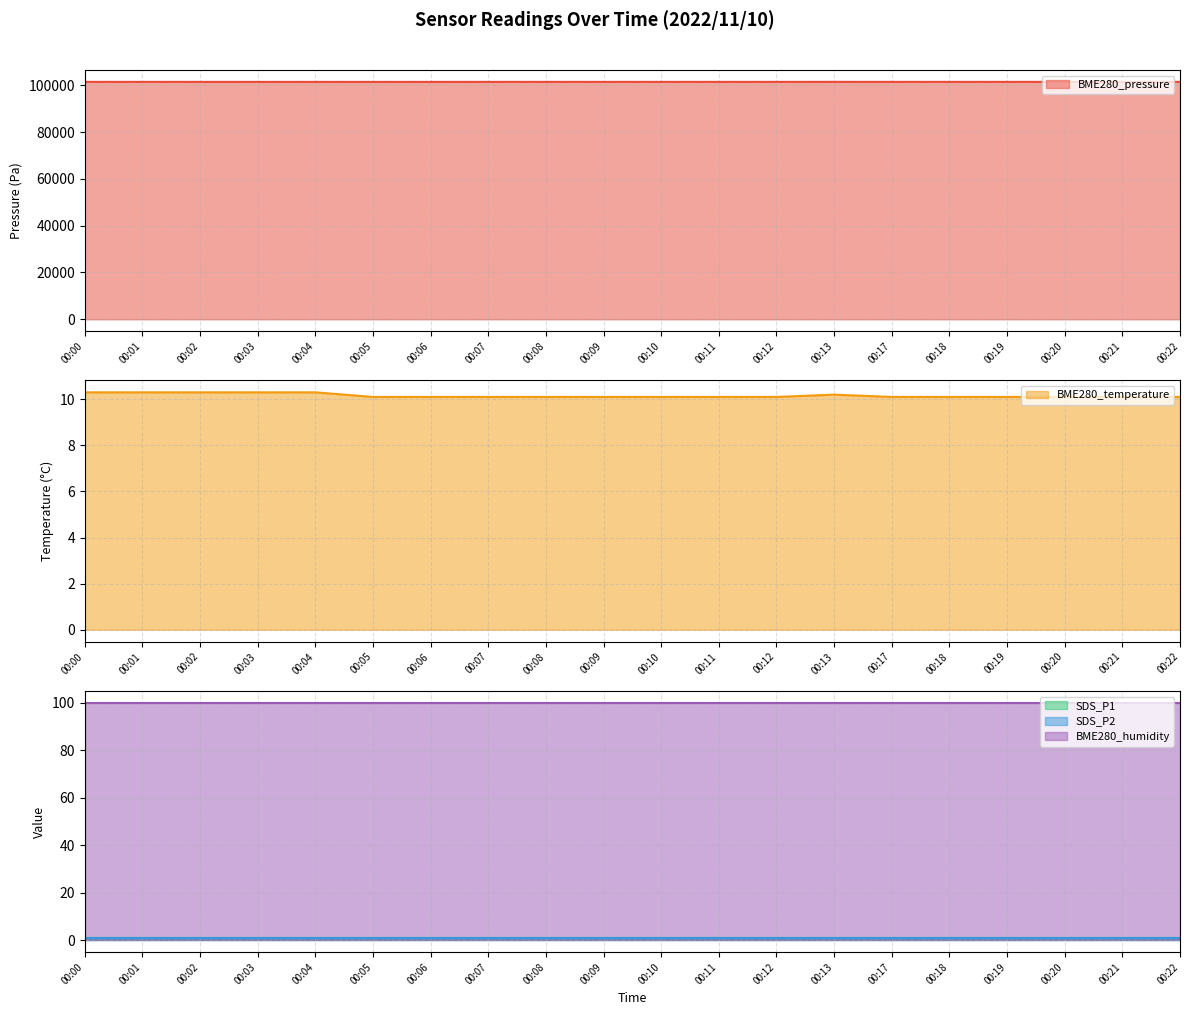

The value of BME280_pressure at 00:07 is 101460.0. True or false?

True